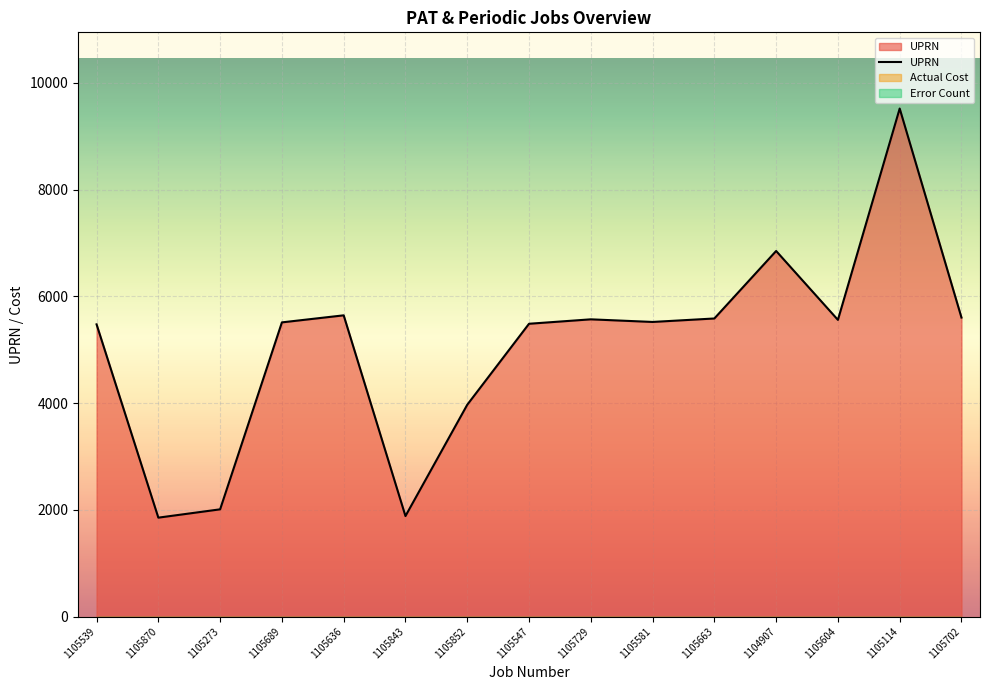

What position from the left is 1105843?

6